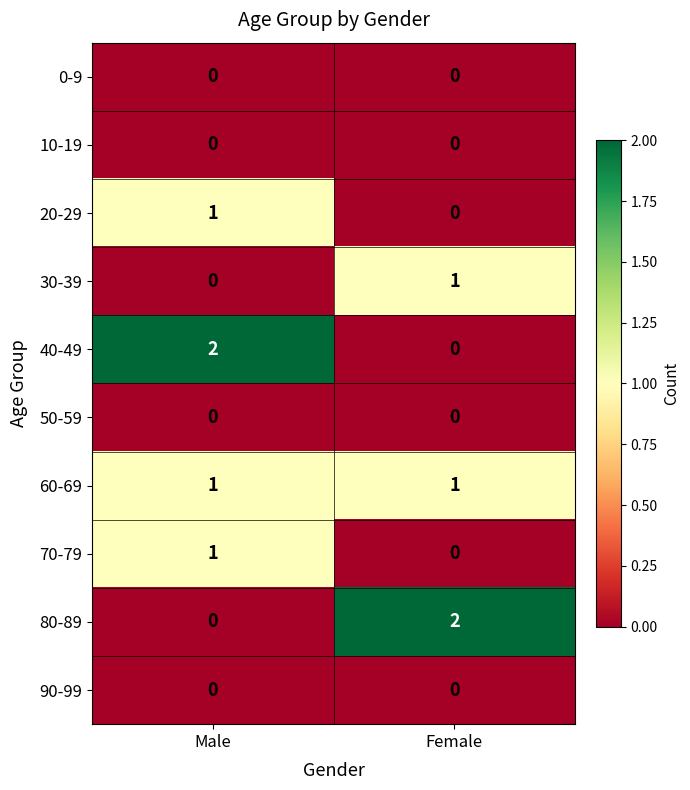

Count the number of data series in this chart.

10